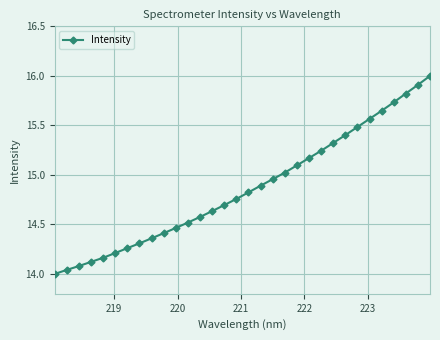

True or false: the data has more than 0 interior local peaks.

False